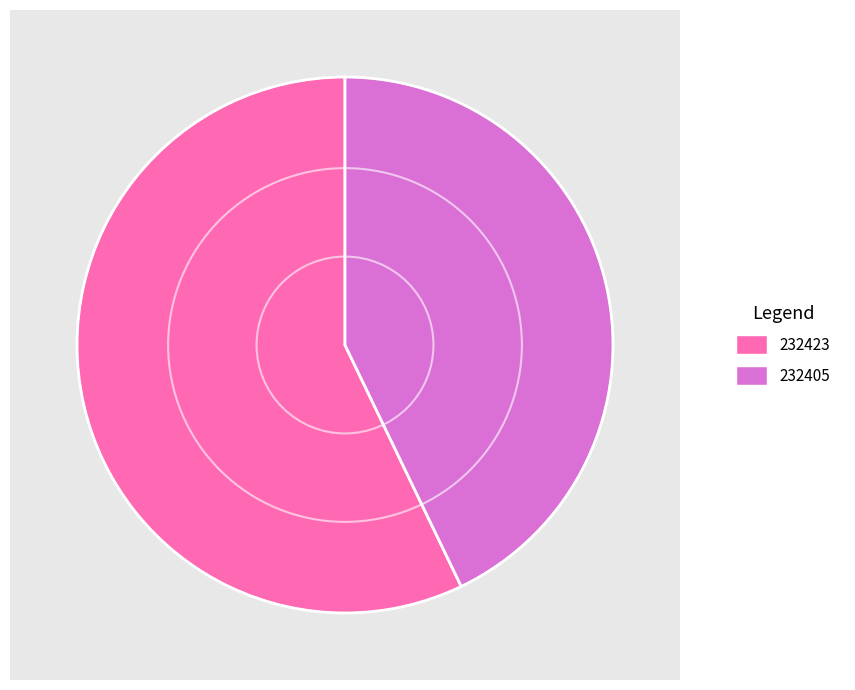

What is the change in value from 232423 to 232405?

-1